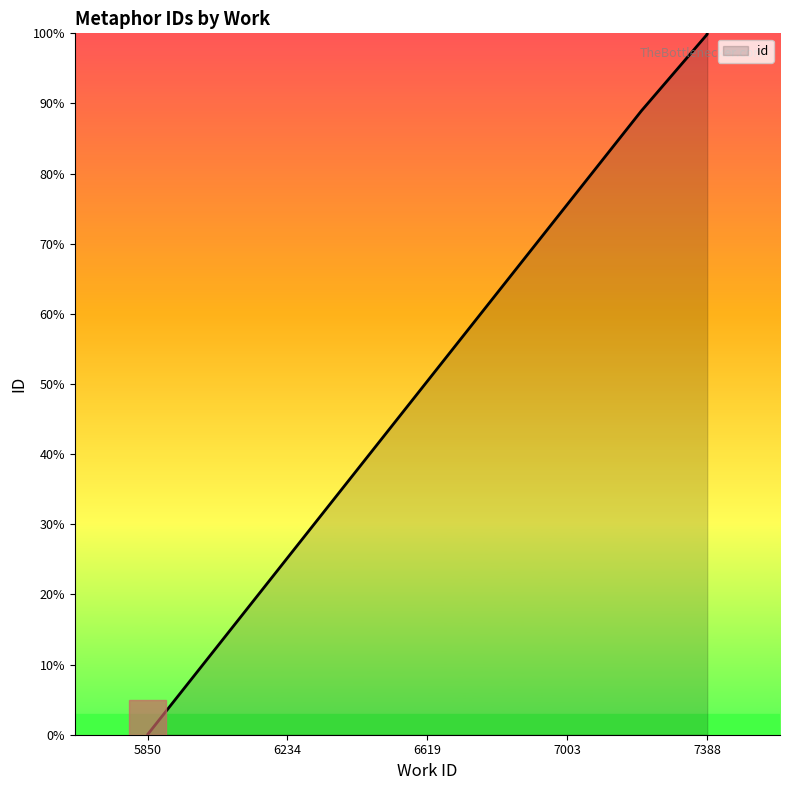

The value at 6 is 138.9. True or false?

False